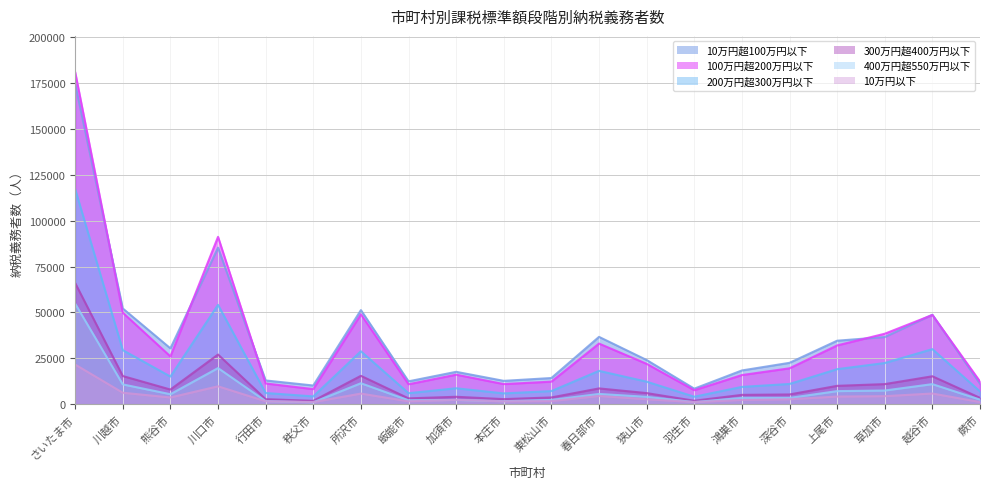

At which label does 100万円超200万円以下 reach its peak?

さいたま市